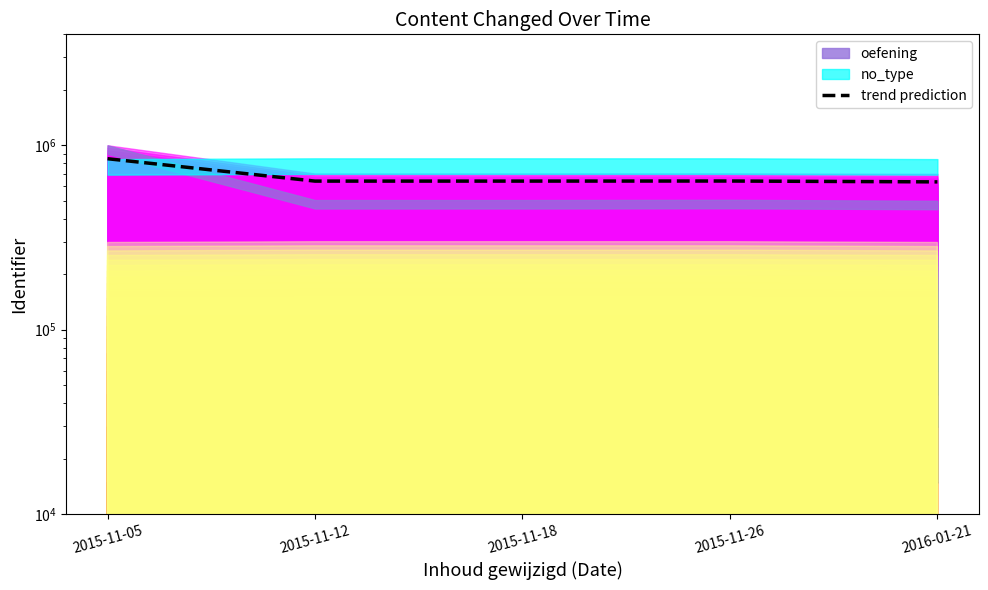

Reading left to right, transcribe all the data shown in this chart.

2015-11-05=845900.3	2015-11-12=639512.7	2015-11-18=639587.5	2015-11-26=640189.1	2016-01-21=633399.7